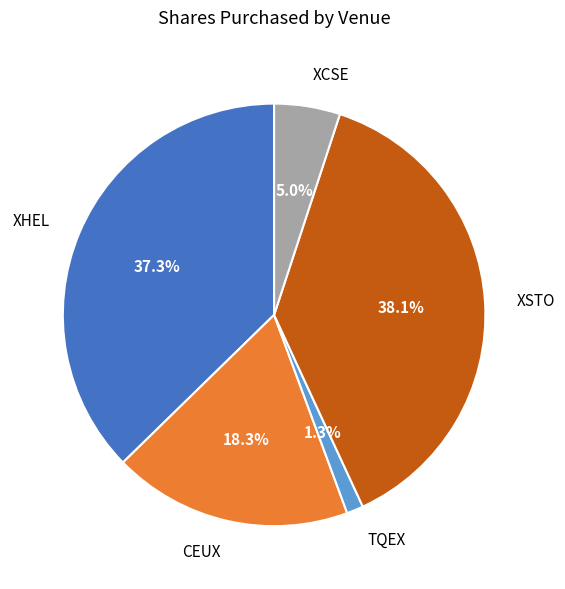

Do XSTO and XHEL together represent more than half of the pie?

Yes